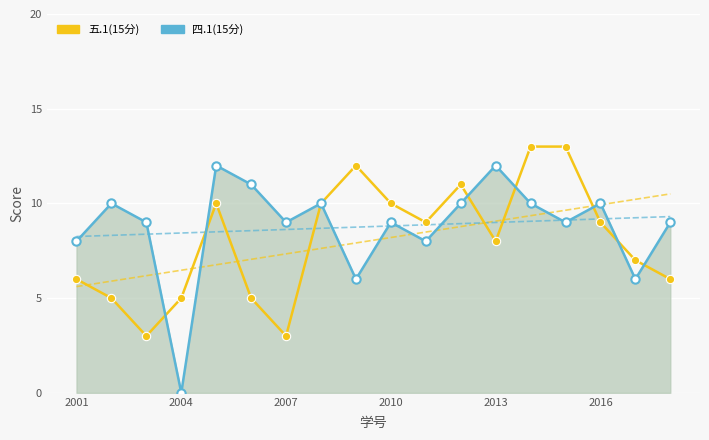

After their last crossing, which series has the higher values: 五.1(15分) or 四.1(15分)?

四.1(15分)